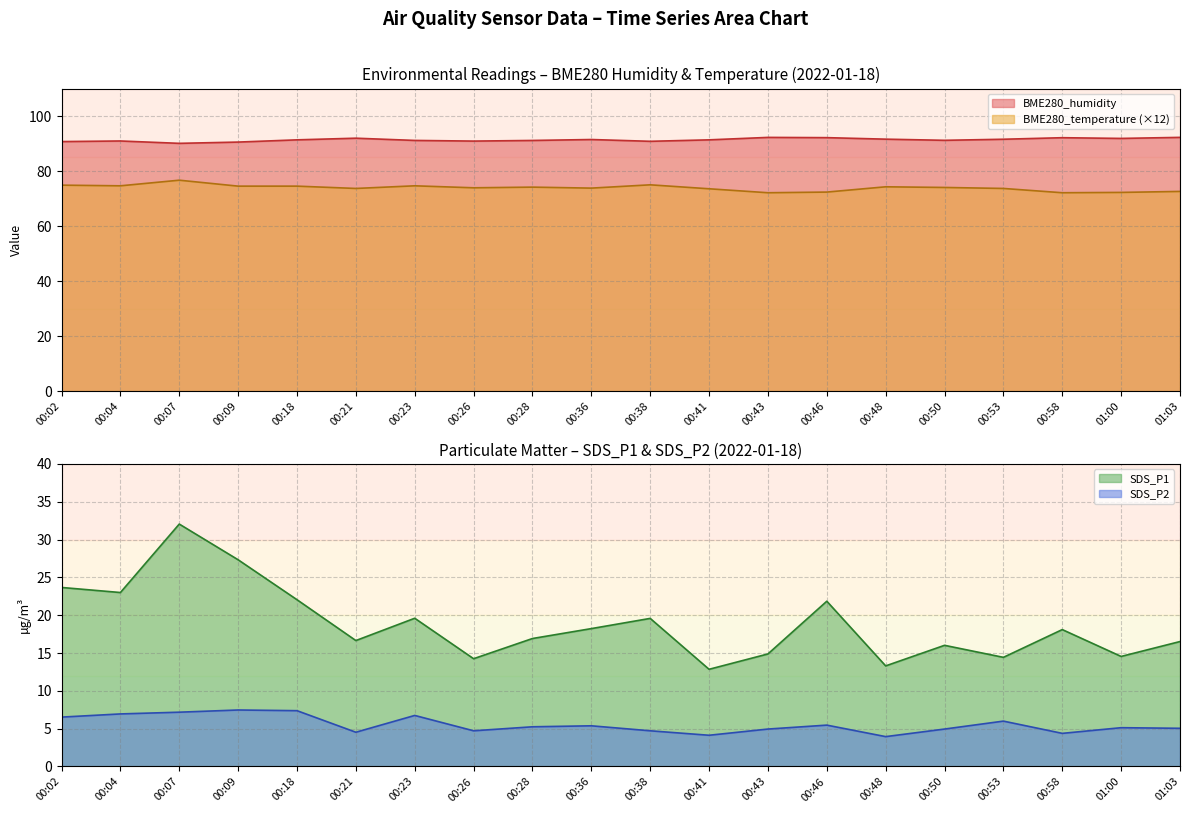

What is the total value across all series at 00:50?

186.2